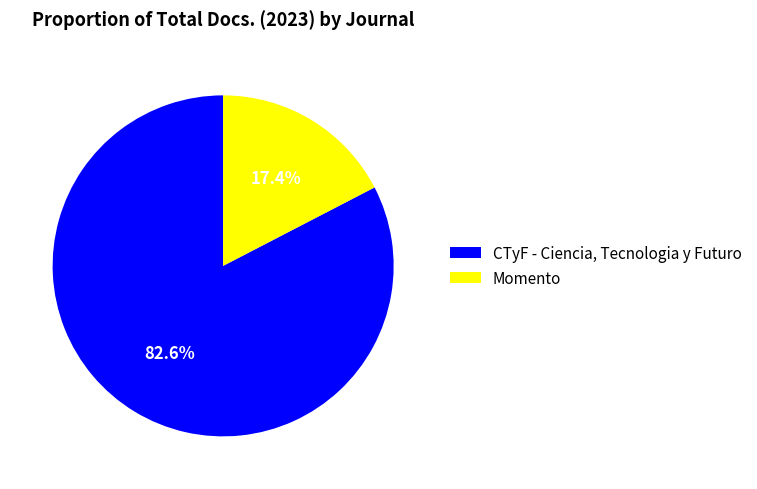

What is the largest slice in the pie chart?

CTyF - Ciencia, Tecnologia y Futuro